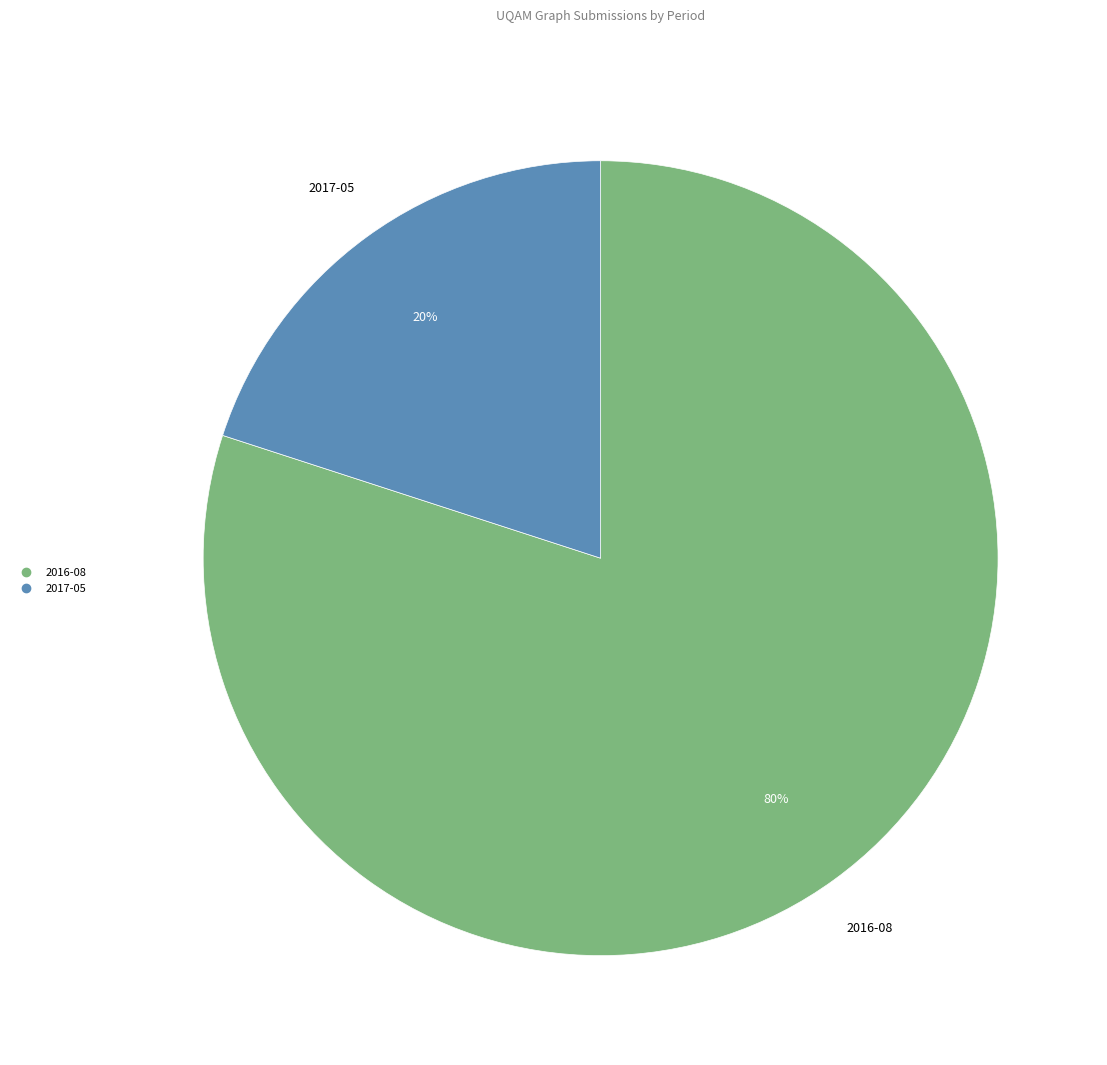

To the nearest percent, what is the difference between the largest and smallest slice percentages?

60%